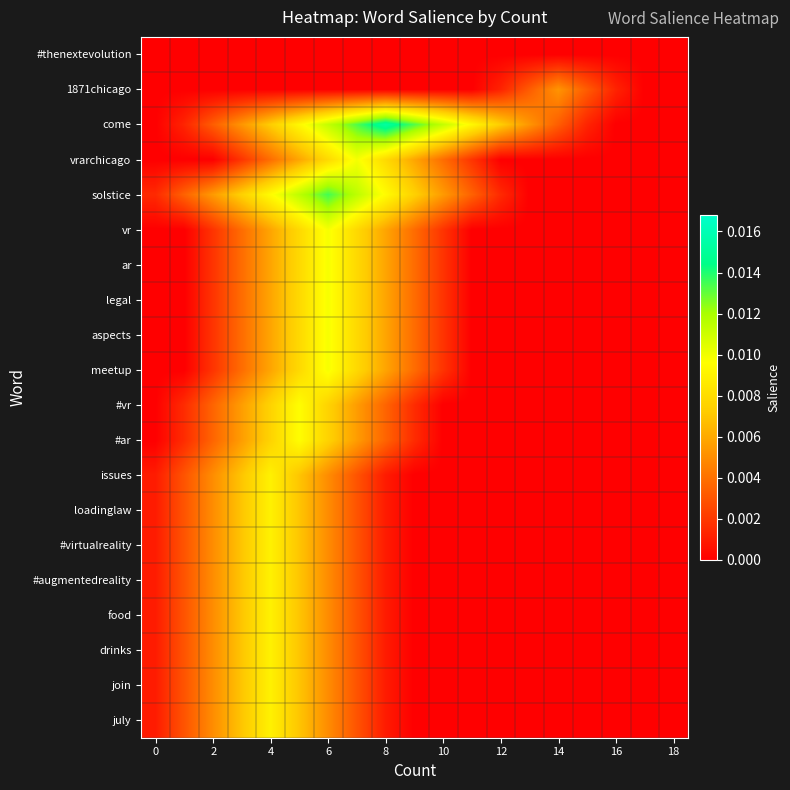

Which series has the largest range (max minus min)?

come